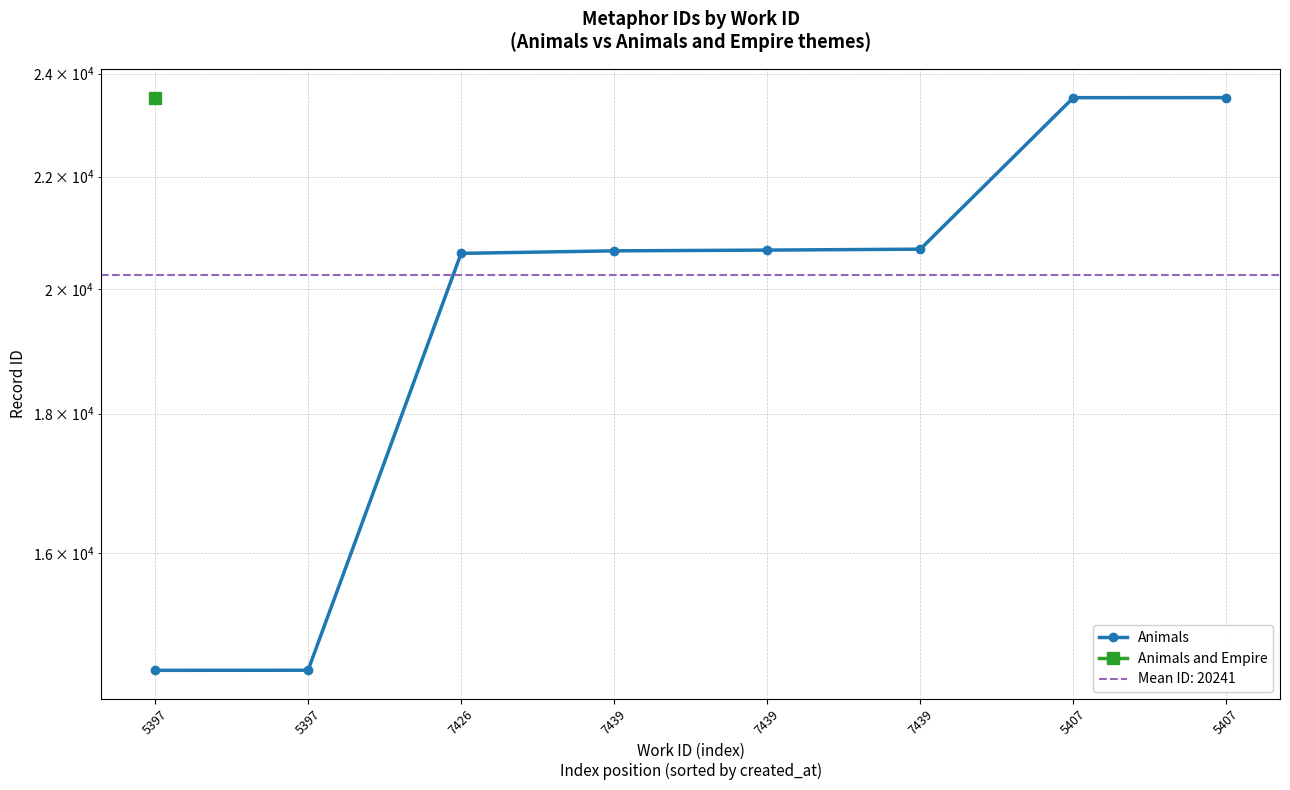

At which category does the chart reach its peak across all series?

5407